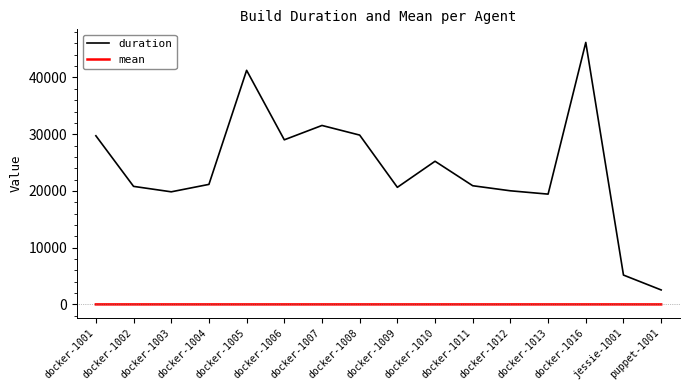

What is the minimum value shown in the chart?

1.8